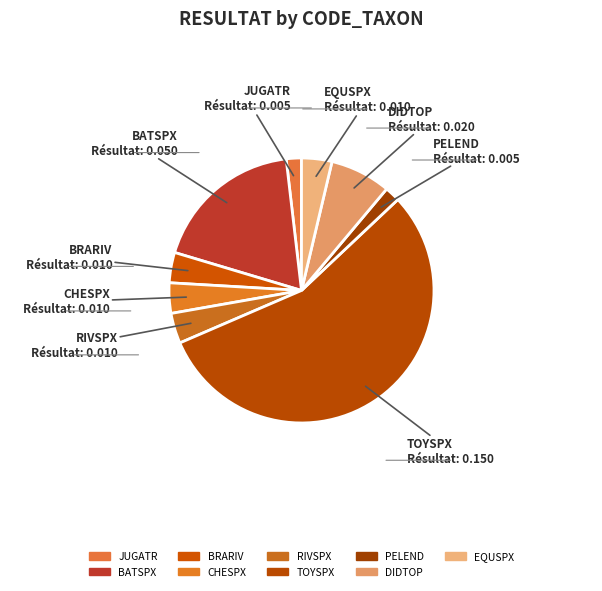

Count the number of slices in the pie.

9